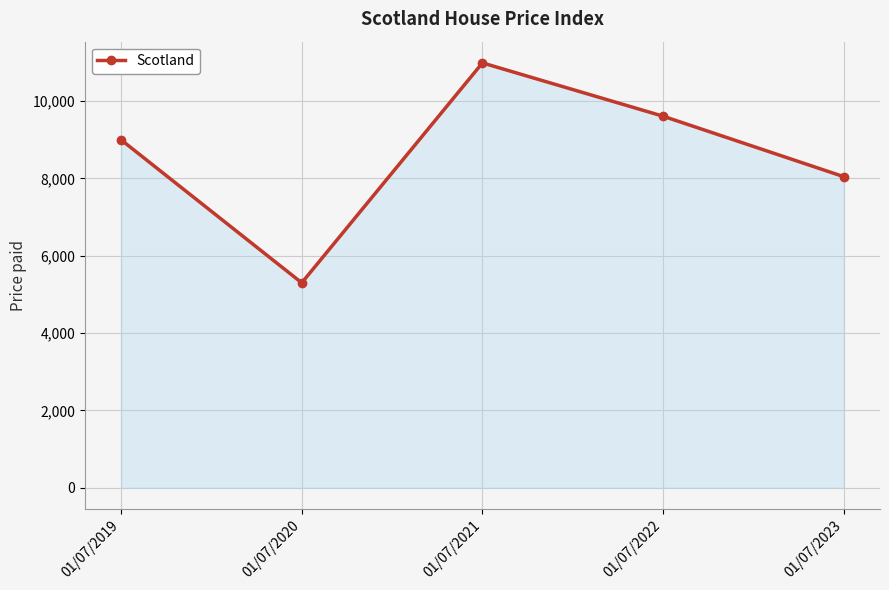

True or false: the data shows 8046 at 01/07/2023.

True